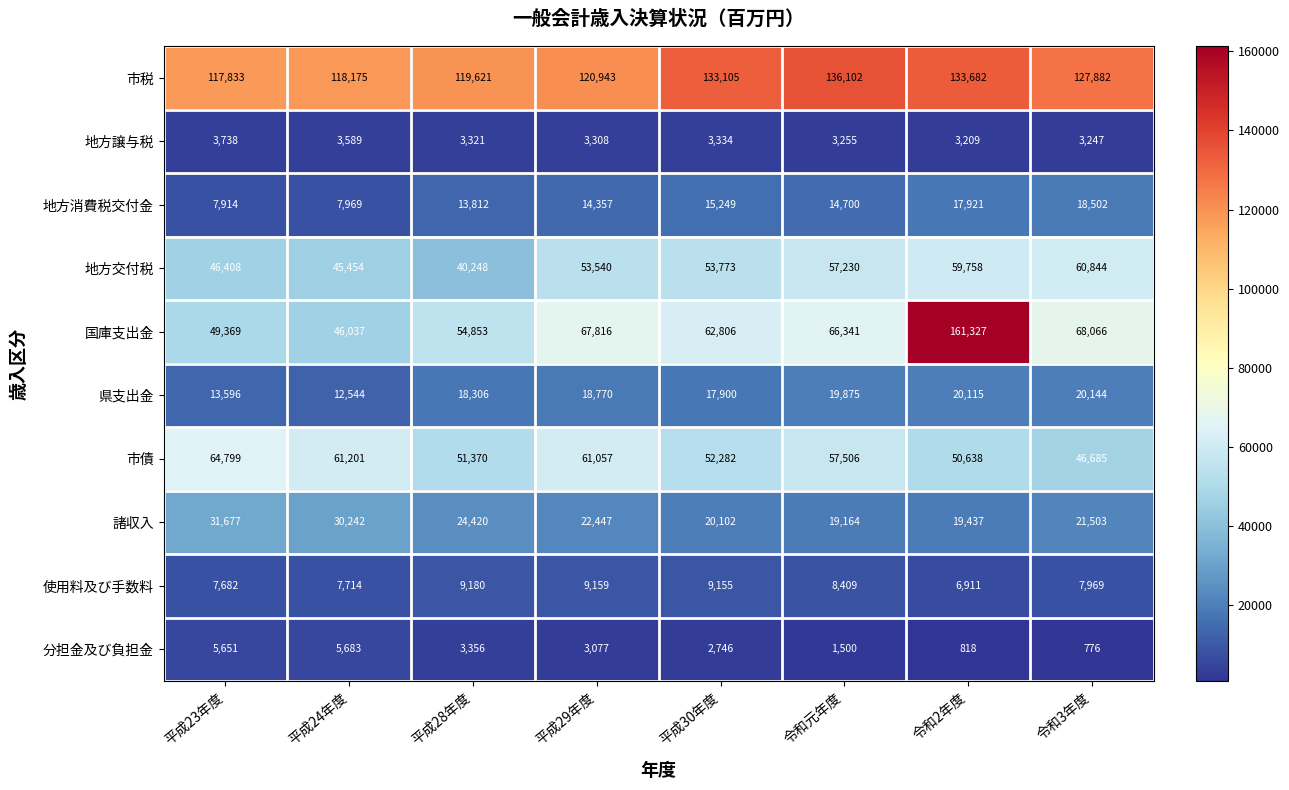

At which category does the chart reach its minimum across all series?

令和3年度